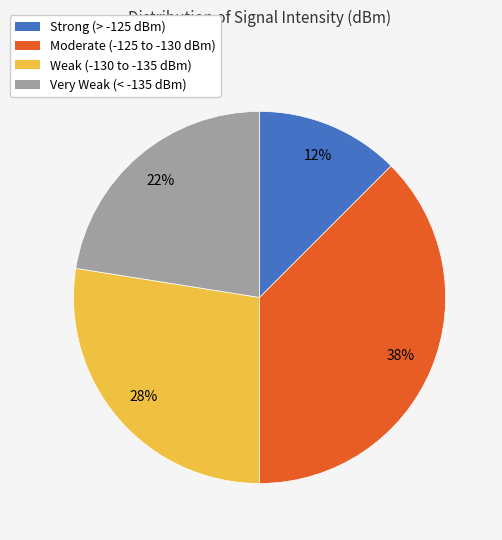

Which category has the smallest portion of the pie?

Strong (> -125 dBm)